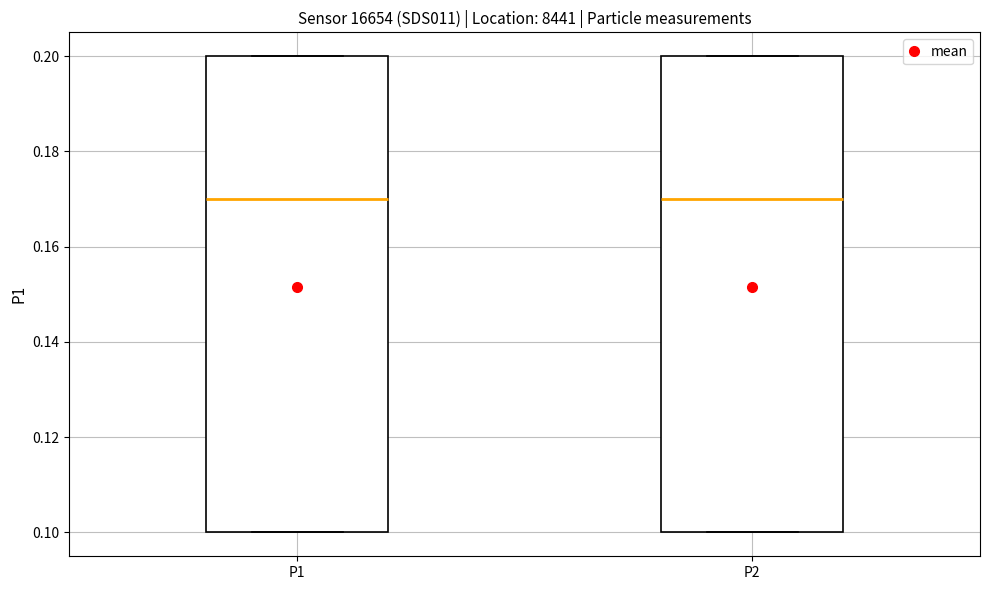

Where does the median line of the box for P2 sit on the y-axis? The values are not printed on the chart, so give them approximately, as read against the axis.

0.17